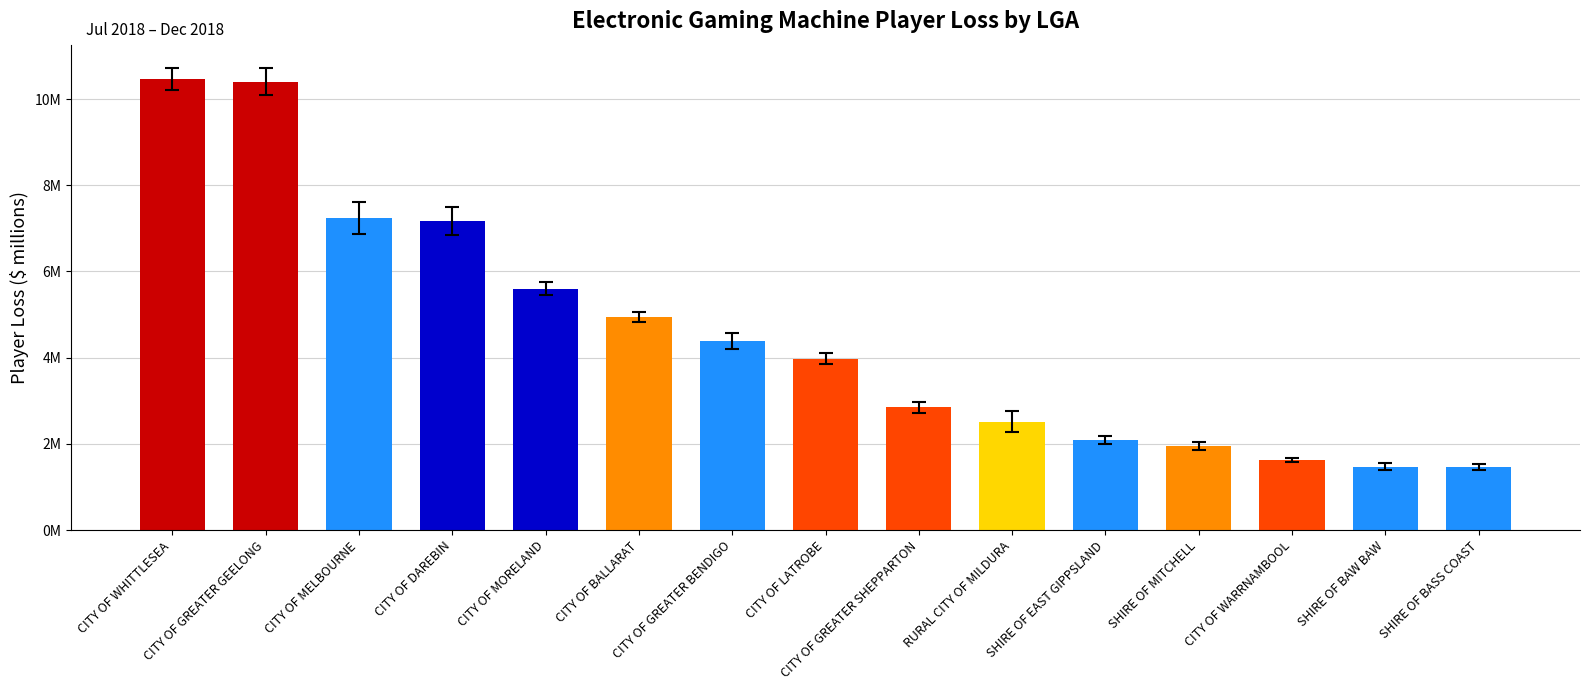

What is the label of the 5th bar from the right?

SHIRE OF EAST GIPPSLAND